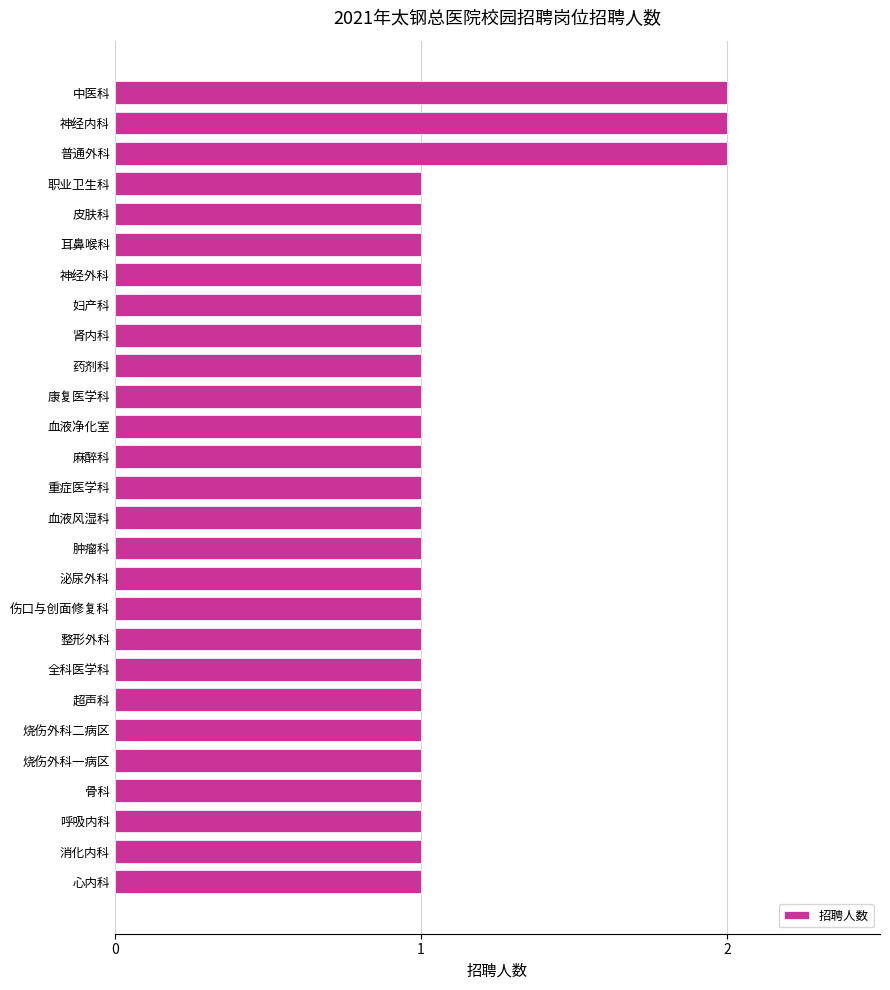

The chart shows a value of 0 at 超声科. True or false?

False